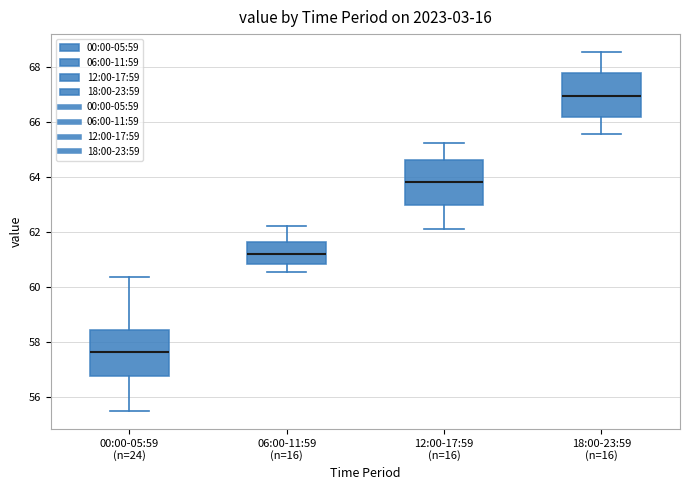

Reading left to right, transcribe this box plot: for each box, give where its median line is, the range the box spans, and where its two whiskers end, as read against the y-axis. The values are not printed on the chart, so give them approximately, as read against the axis.

00:00-05:59 (n=24): median 57.6, box 56.8 to 58.4, whiskers 55.4 to 60.4
06:00-11:59 (n=16): median 61.2, box 60.8 to 61.6, whiskers 60.6 to 62.2
12:00-17:59 (n=16): median 63.8, box 63.0 to 64.6, whiskers 62.2 to 65.2
18:00-23:59 (n=16): median 67.0, box 66.2 to 67.8, whiskers 65.6 to 68.6